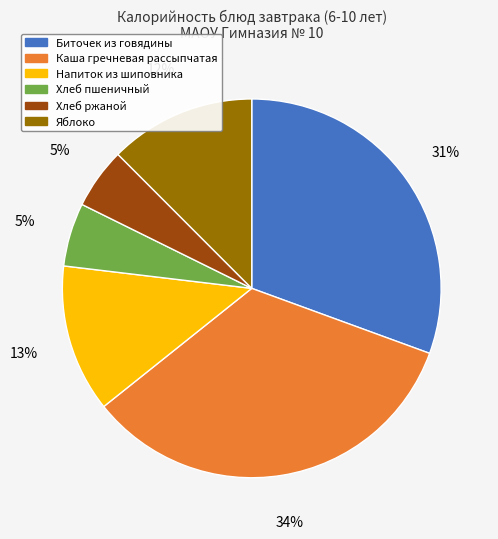

To the nearest percent, what portion does Каша гречневая рассыпчатая represent?

34%